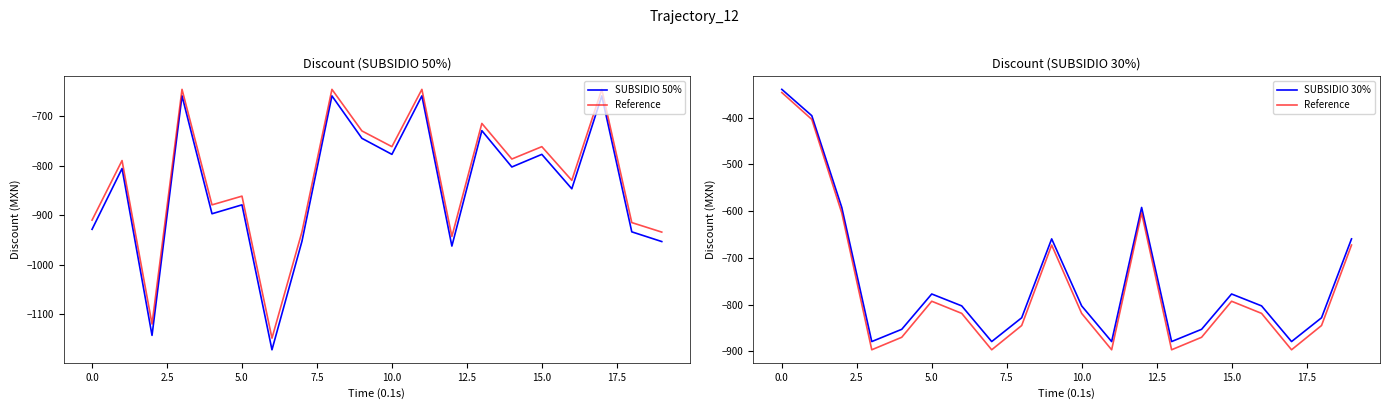

What are all the series names shown in the legend?

SUBSIDIO 50%, Reference, SUBSIDIO 30%